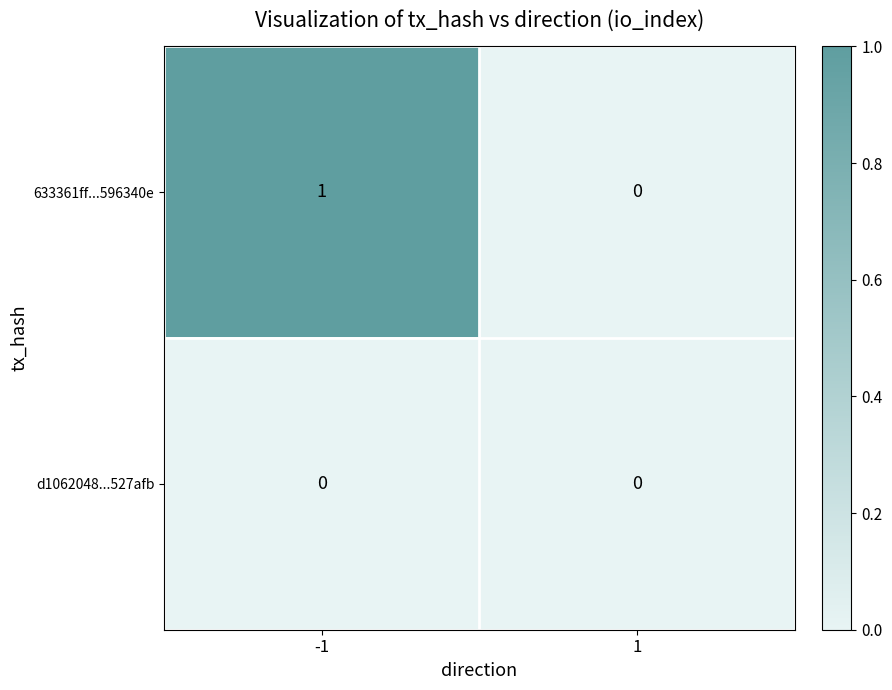

List the series in order of their overall mean, highest first.

633361ff...596340e, d1062048...527afb